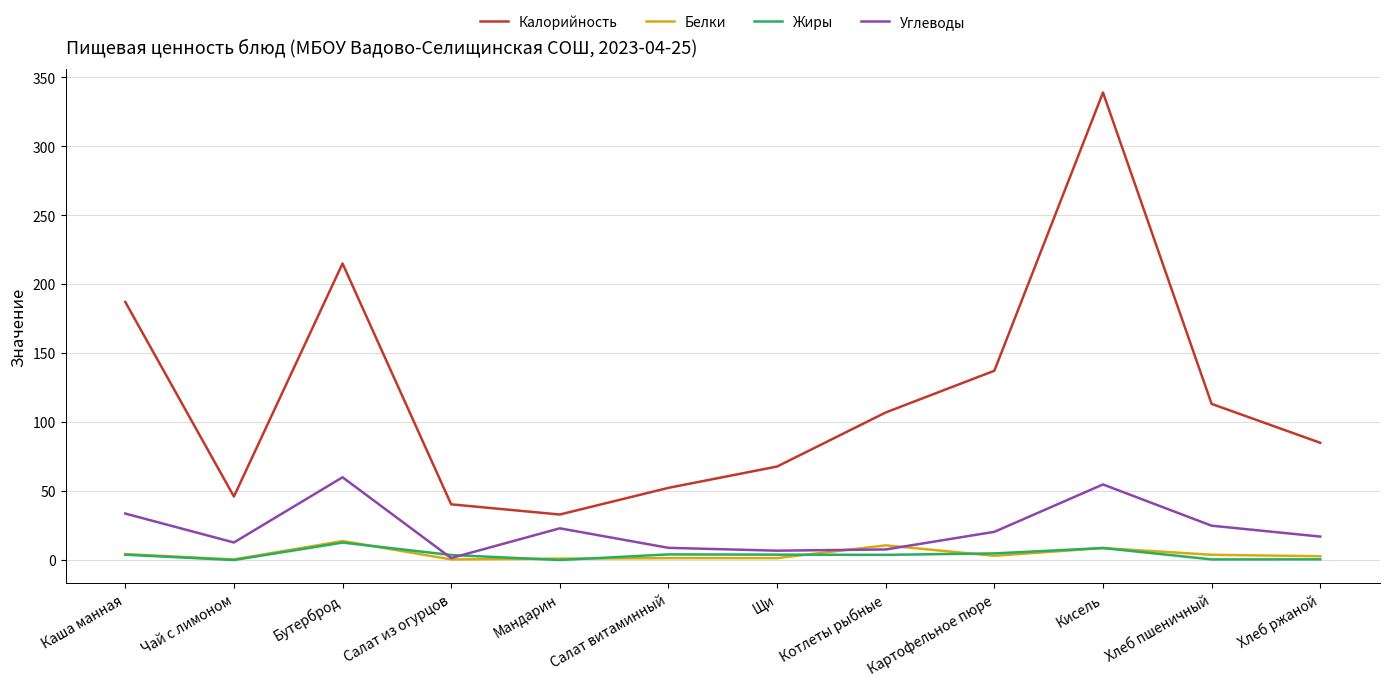

At which category does Белки reach its first local peak?

Бутерброд